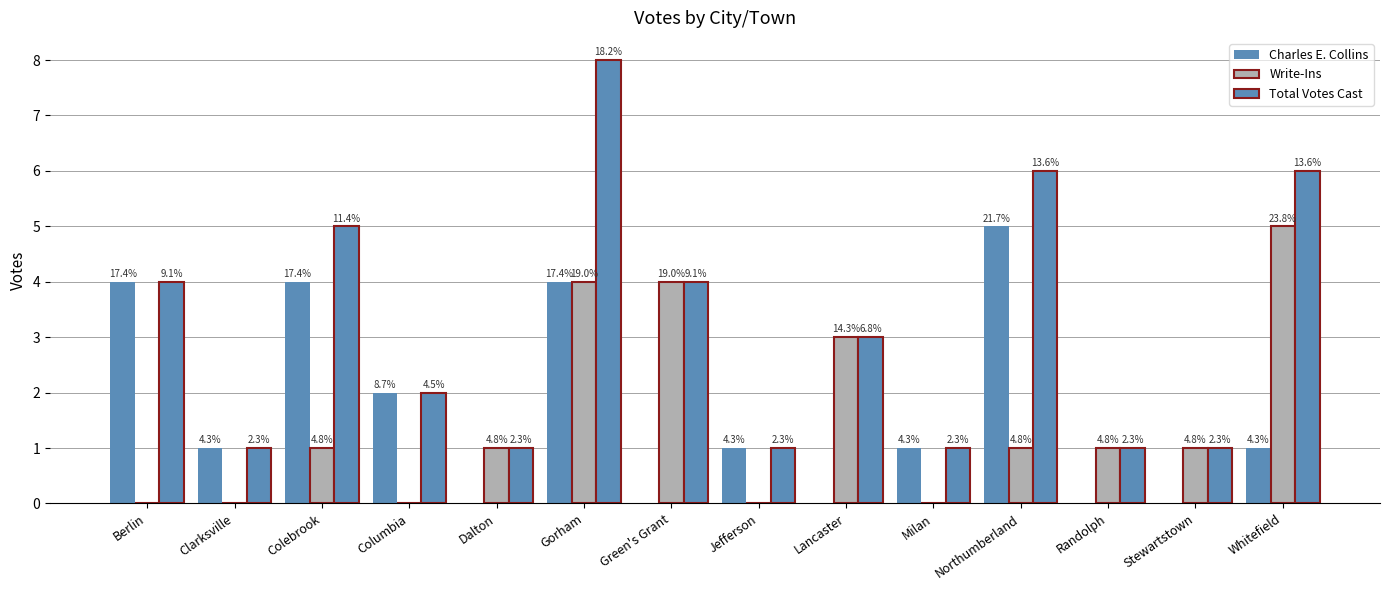

What is the greatest value displayed?

8